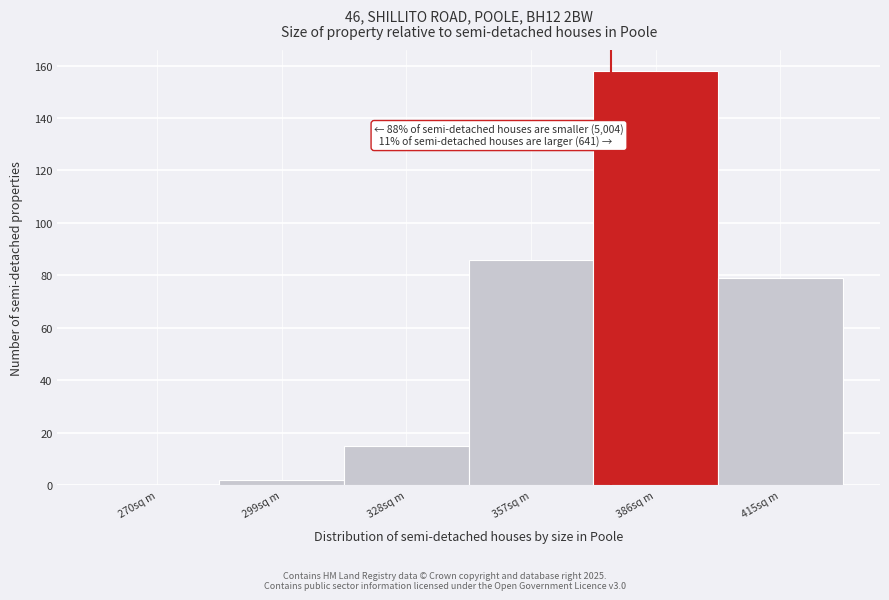

Reading left to right, extract all data points from this chart.

270sq m=0	299sq m=2	328sq m=15	357sq m=86	386sq m=158	415sq m=79